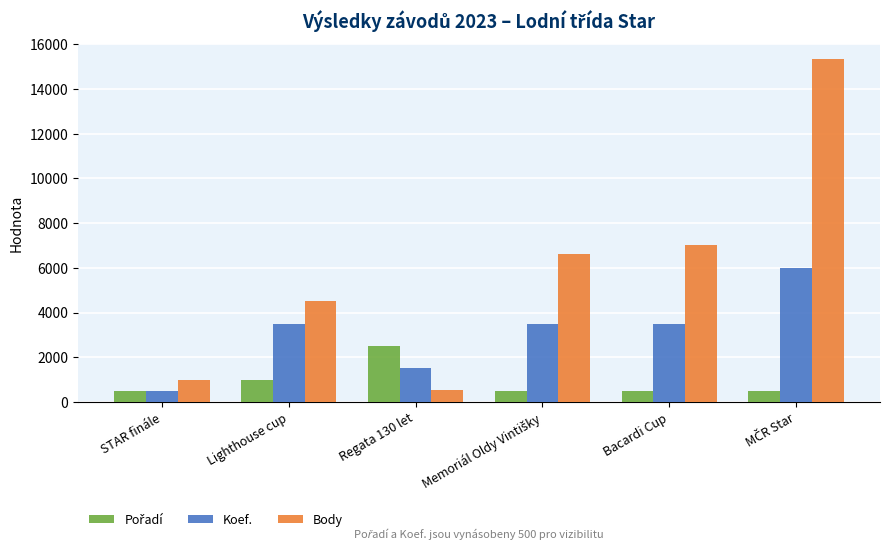

Is it true that Koef. equals 5184 at Lighthouse cup?

False